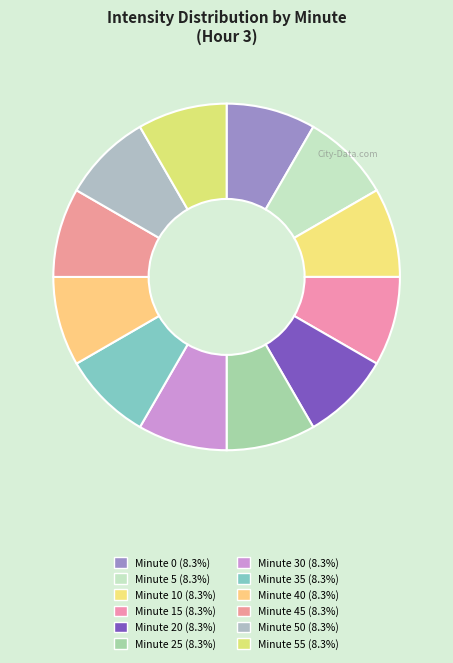

How many slices are in this pie chart?

12